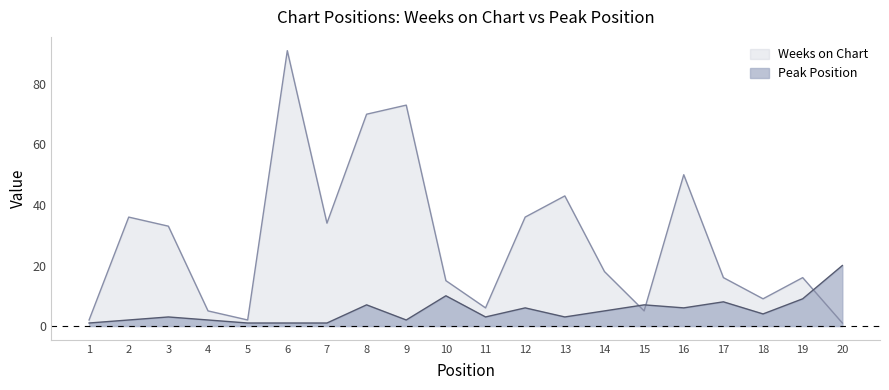

At which label does Weeks on Chart first exceed 18?

2